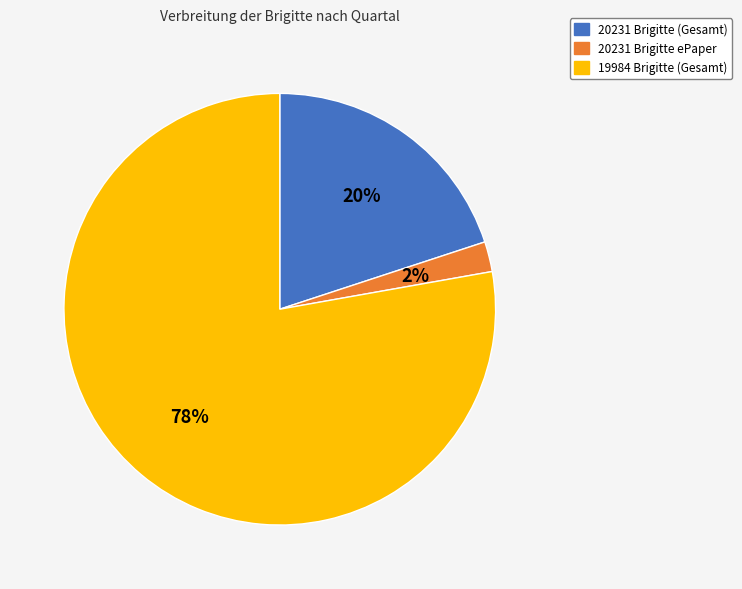

To the nearest percent, what is the difference between the 20231 Brigitte (Gesamt) and 20231 Brigitte ePaper slice percentages?

18%